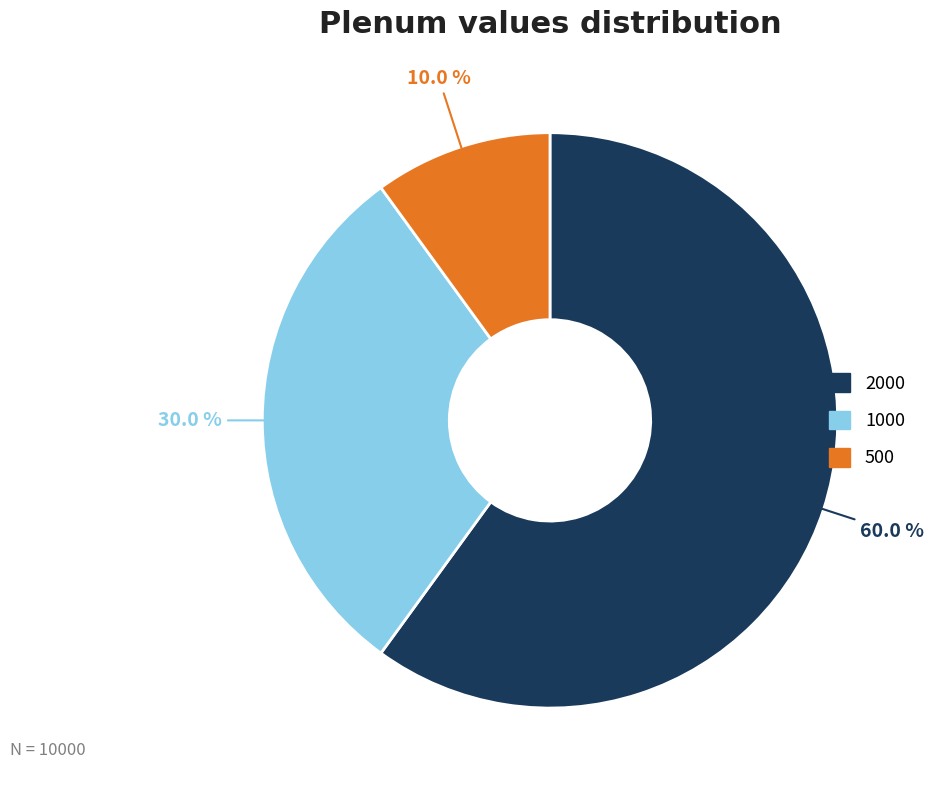

Is there a majority slice in this chart?

Yes